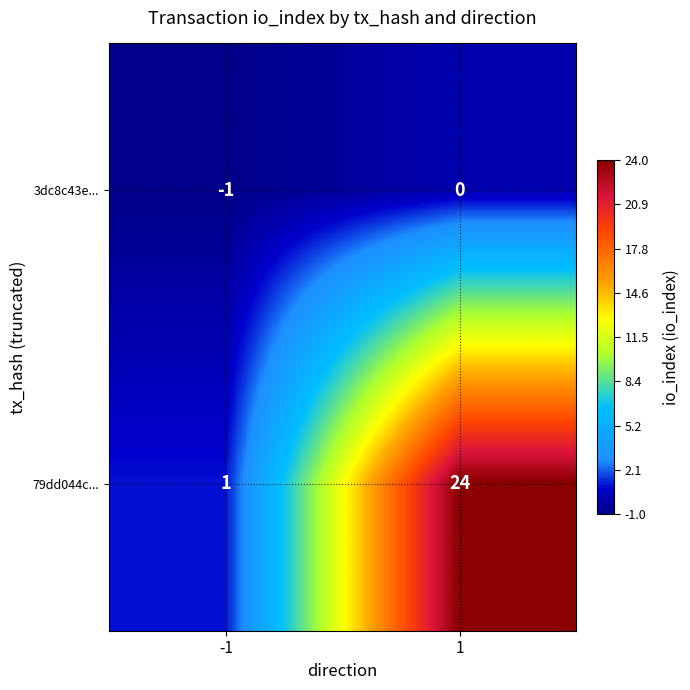

What is the highest value of the 79dd044c... series?

24